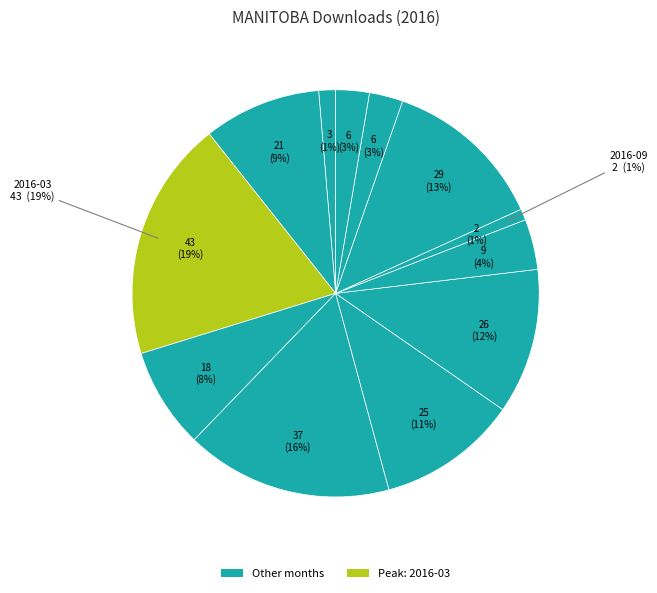

True or false: 2016-09 accounts for 1% of the total.

True